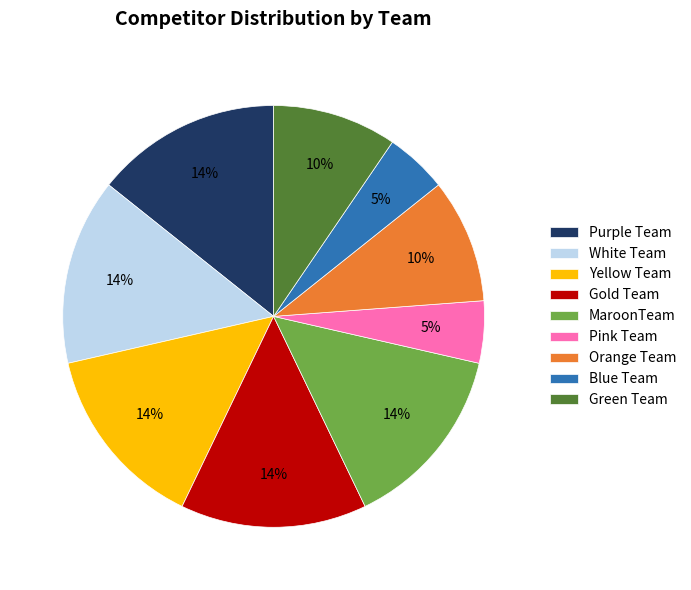

To the nearest percent, what is the average slice percentage?

11%